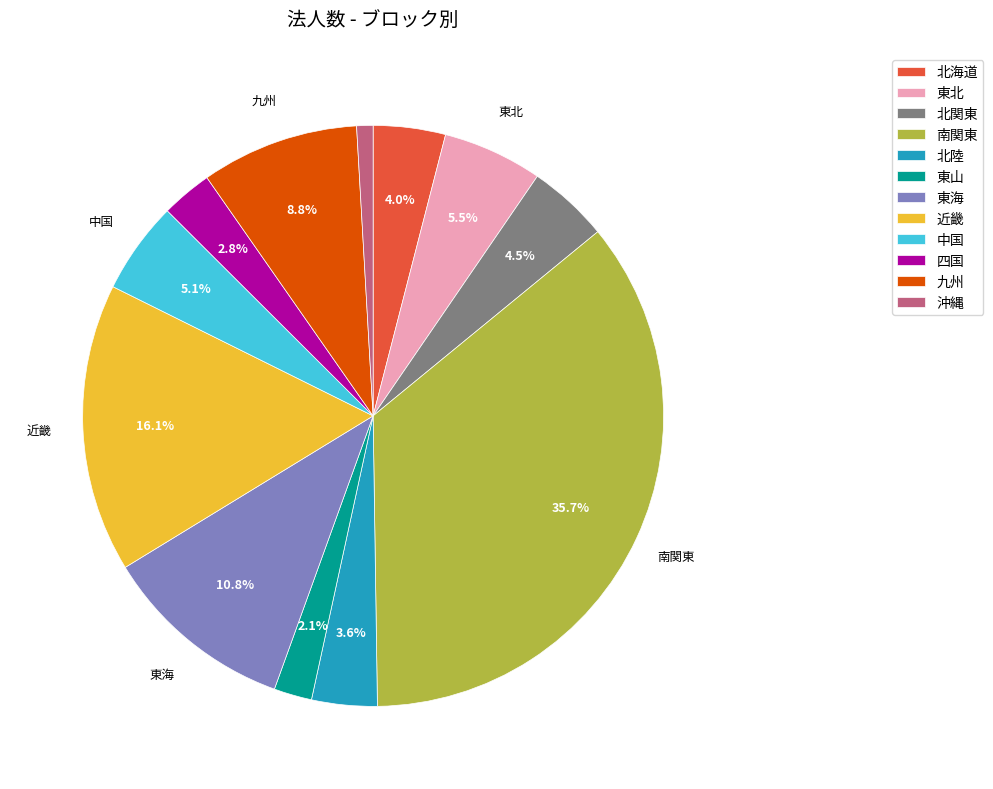

Count the number of slices in the pie.

12